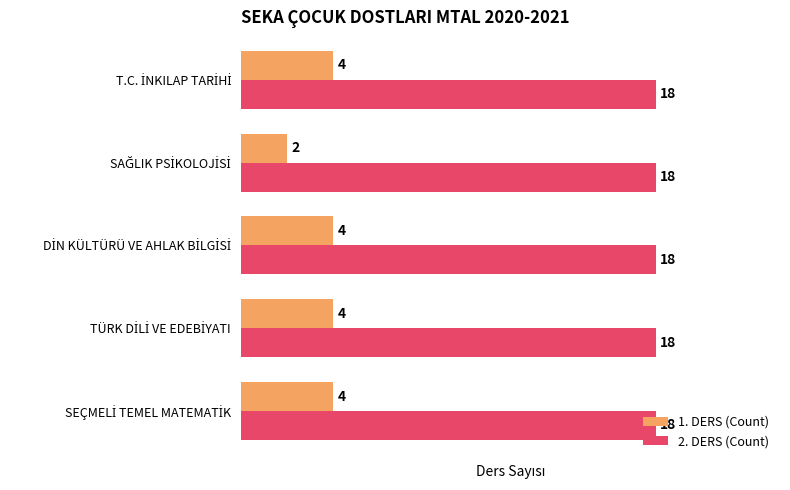

At how many categories does at least one series exceed 17?

5